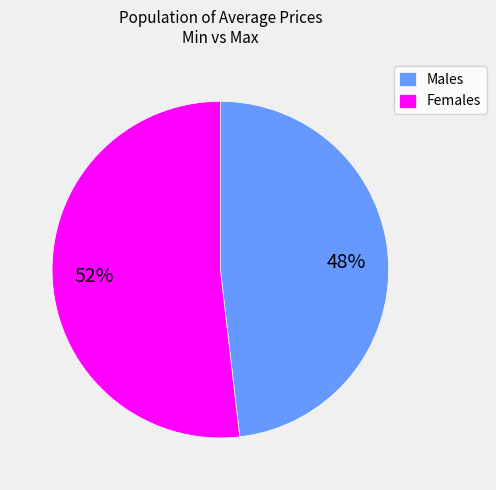

Do Males and Females together represent more than half of the pie?

Yes